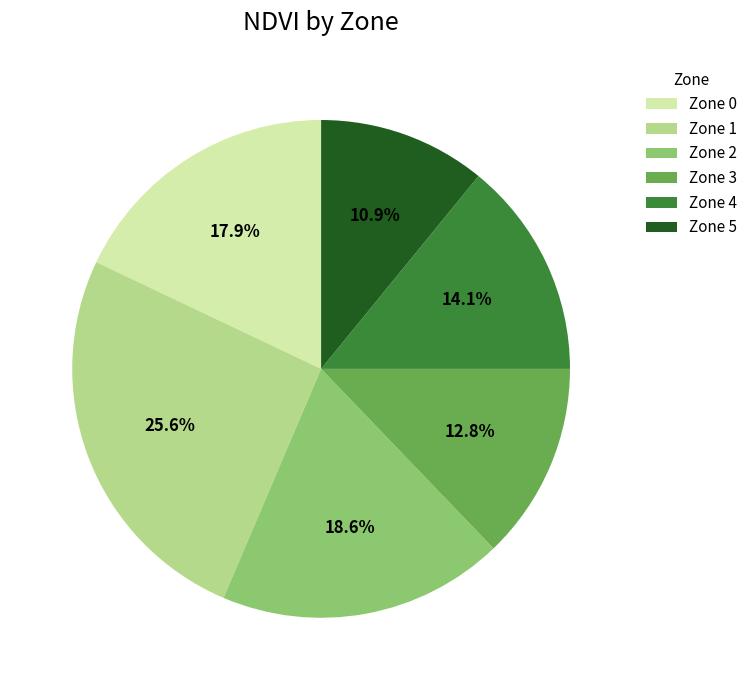

Between Zone 5 and Zone 4, which is larger?

Zone 4